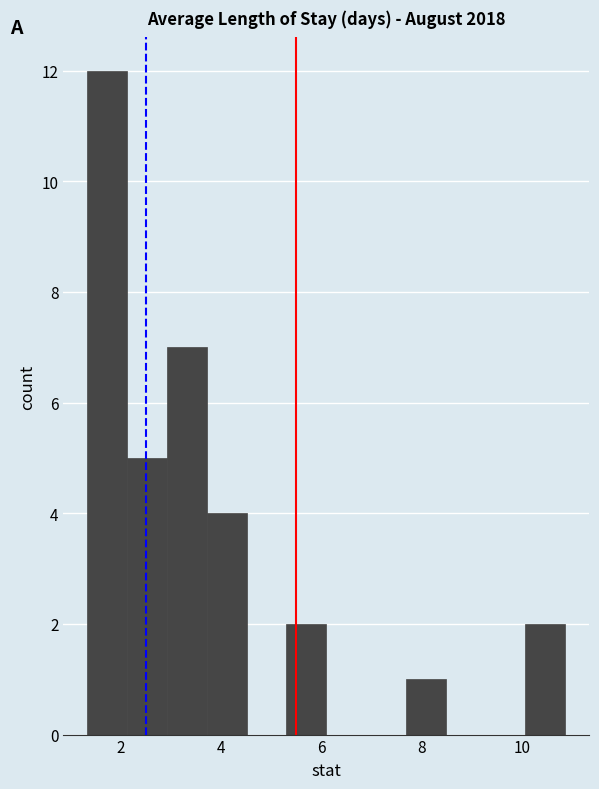

Read against the x-axis, roughly where is the centre of the tallest bar?

1.8